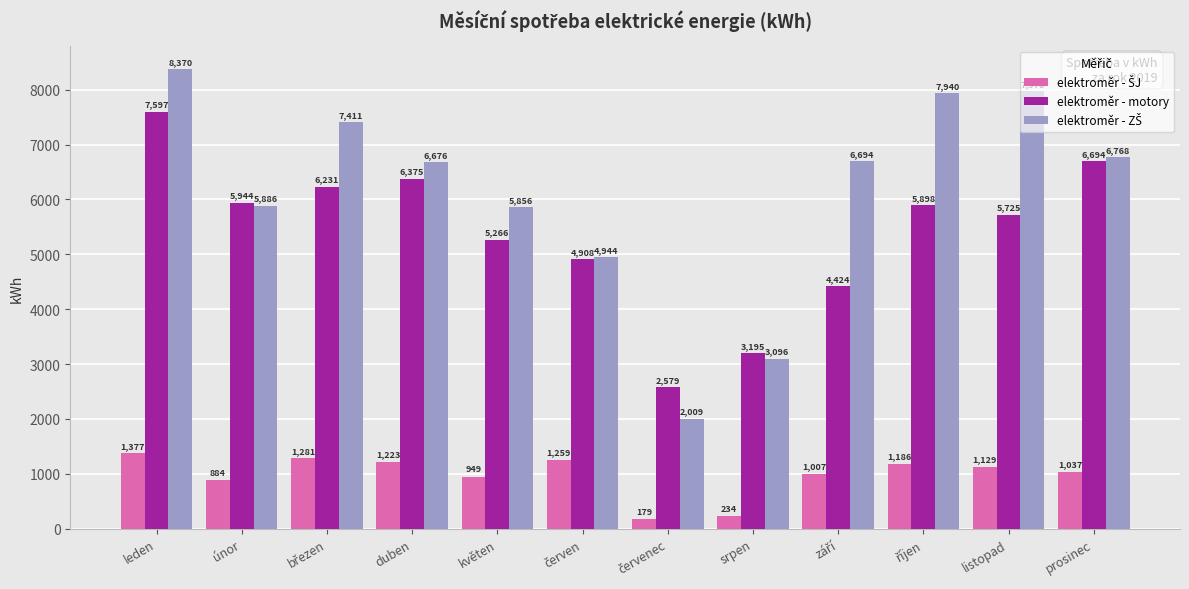

At which label does elektroměr - motory first exceed 5898?

leden